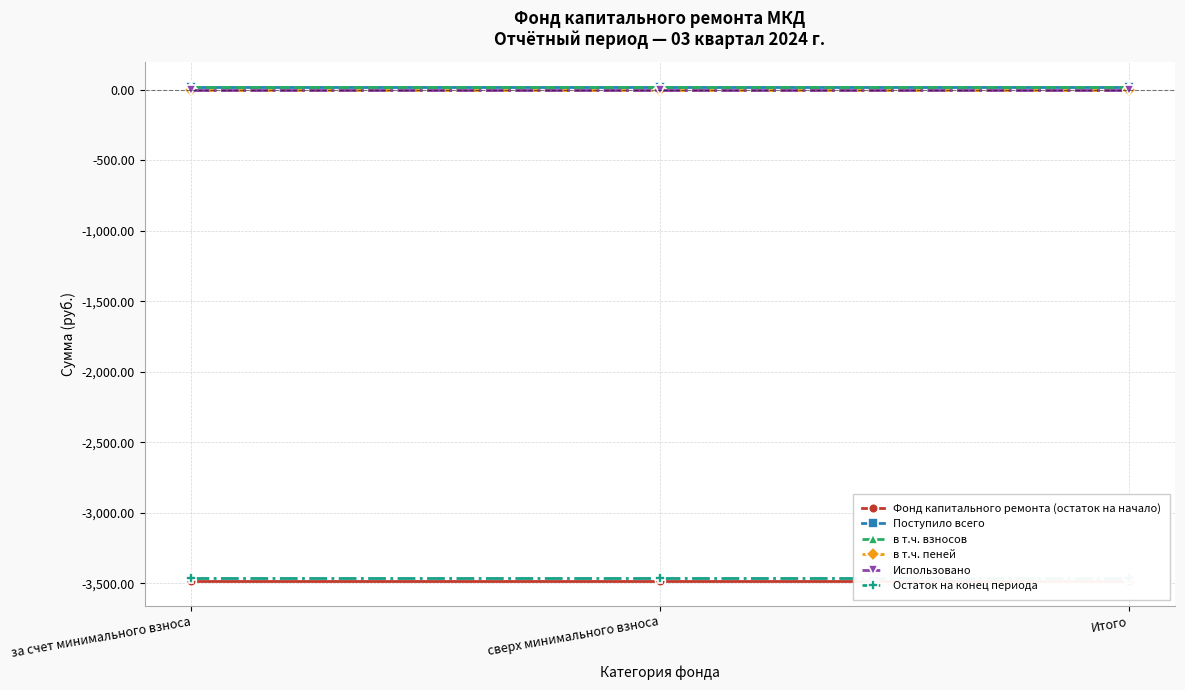

At which category is the sum across all series the highest?

за счет минимального взноса